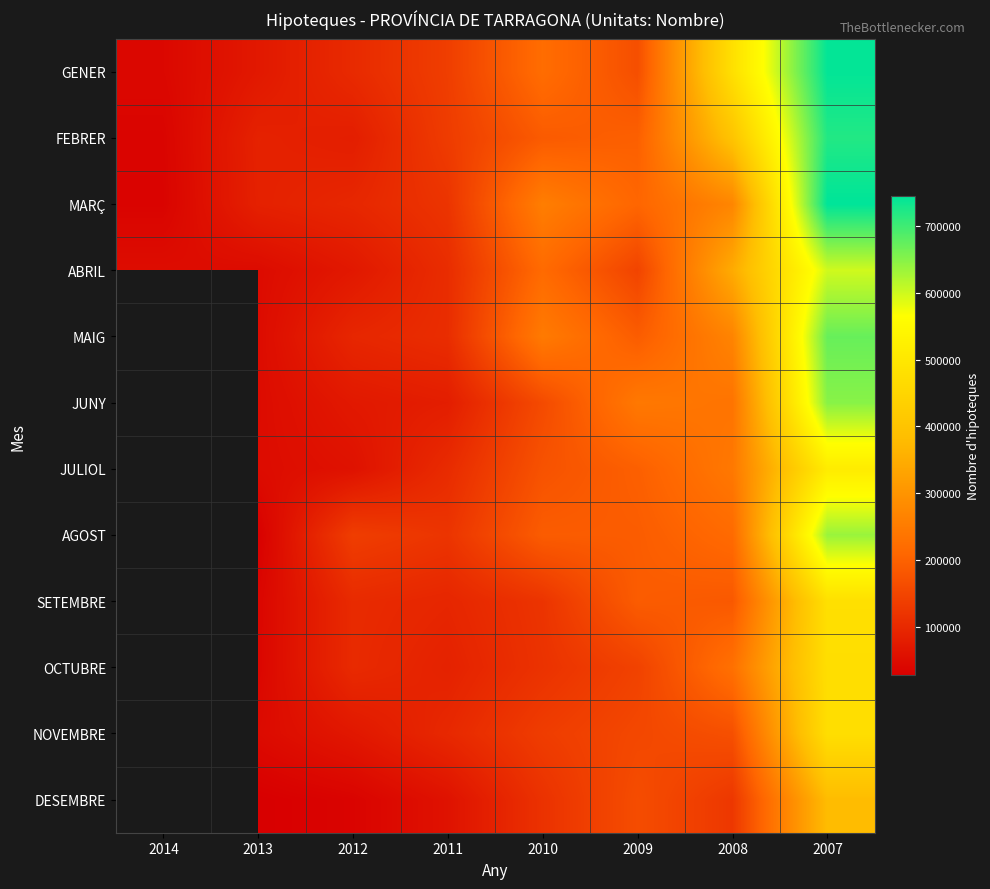

What is the difference between the maximum and minimum values in the ABRIL series?

551052.0